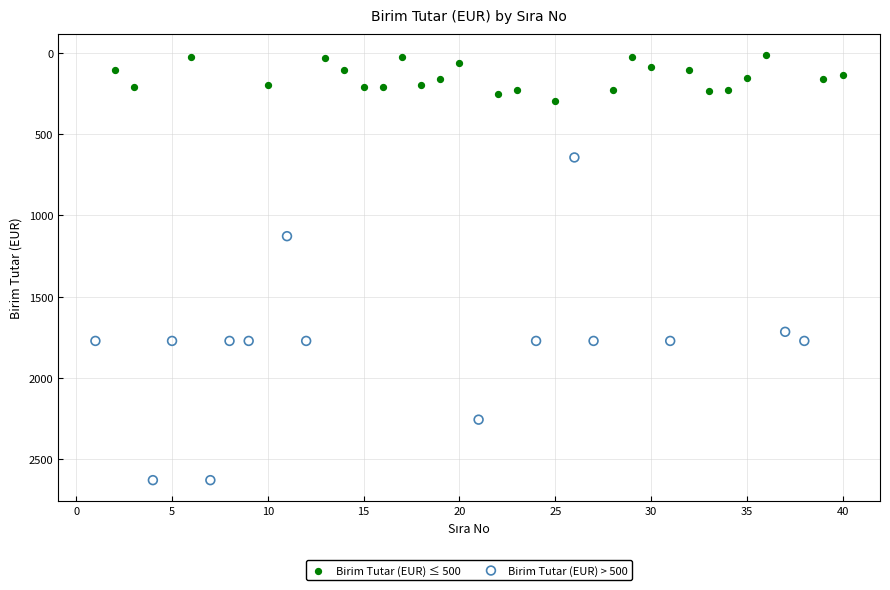

Which series has the largest Y range (max minus min)?

Birim Tutar (EUR) > 500